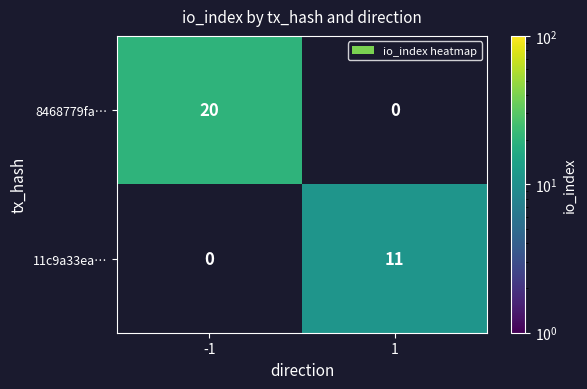

What is the greatest value displayed?

20.0